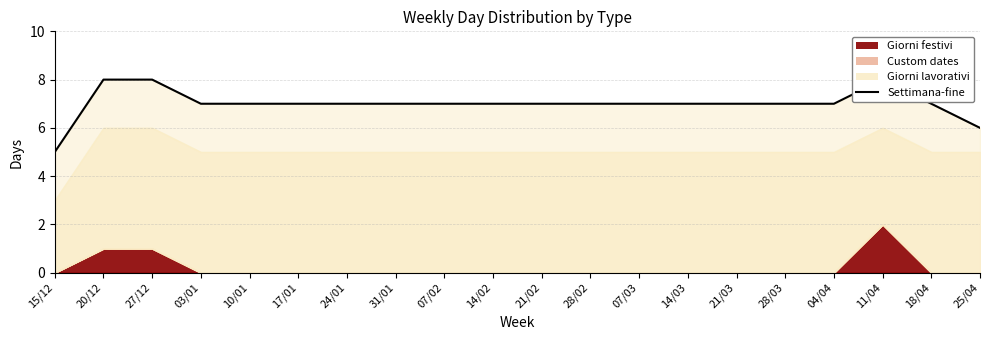

True or false: the data has more than 1 interior local peaks.

False